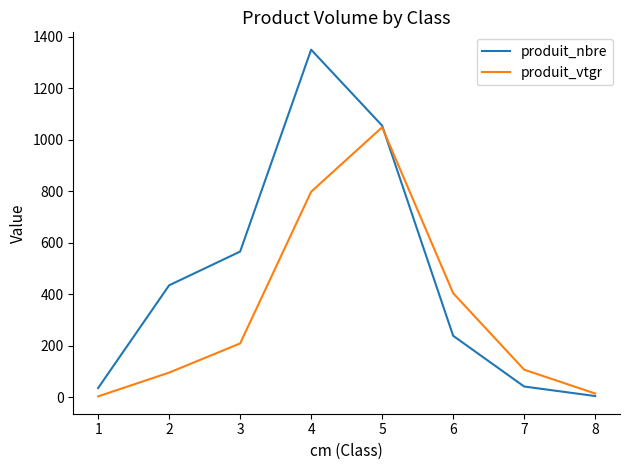

How many interior local peaks does the produit_nbre series have?

1